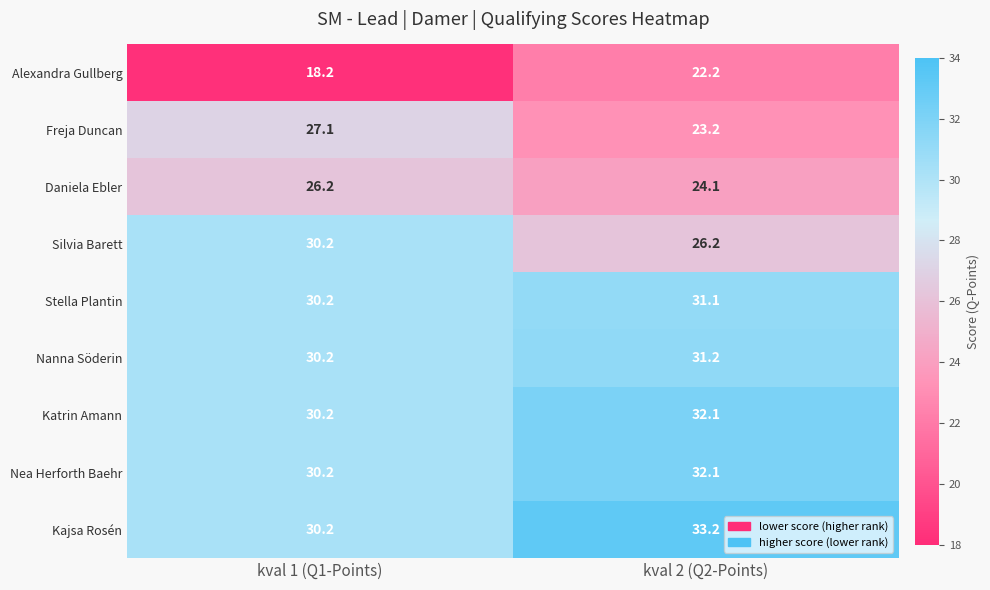

How many data points in Daniela Ebler are less than 26?

1